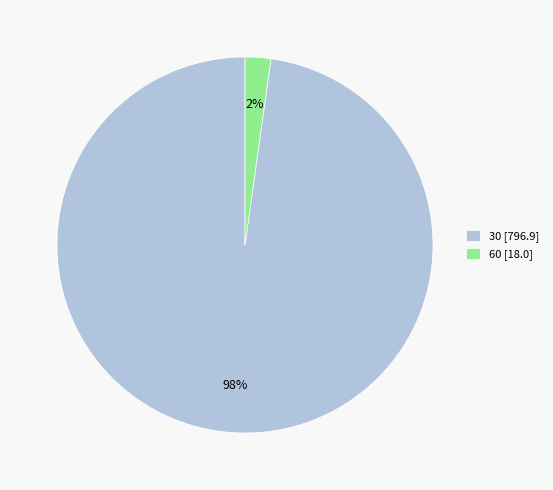

To the nearest percent, what is the difference between the largest and smallest slice percentages?

96%